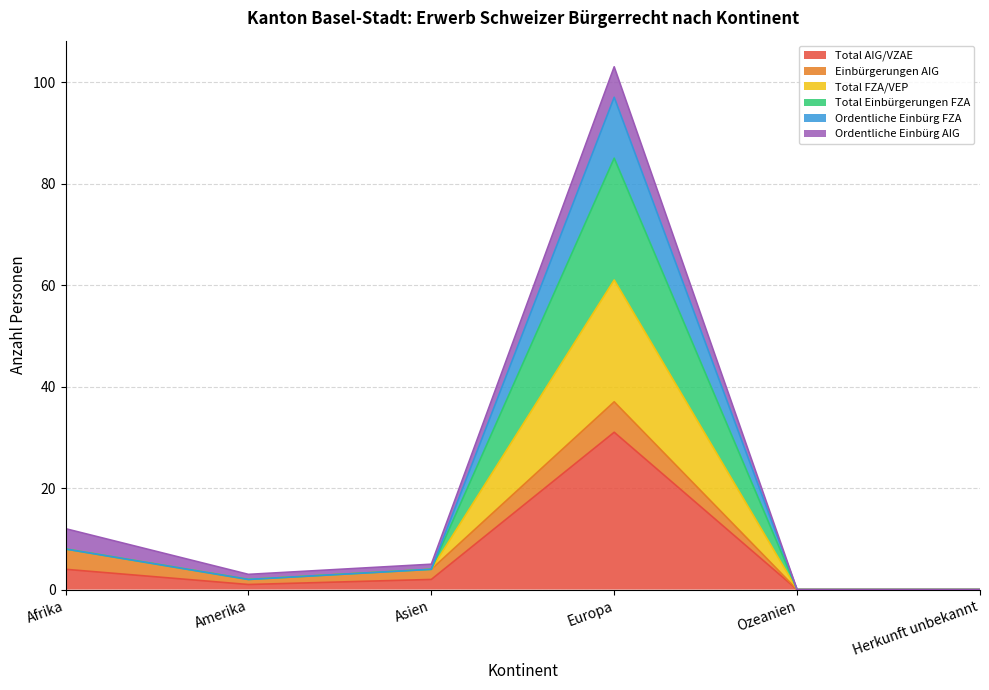

Where does the Total FZA/VEP series first go above 4?

Afrika